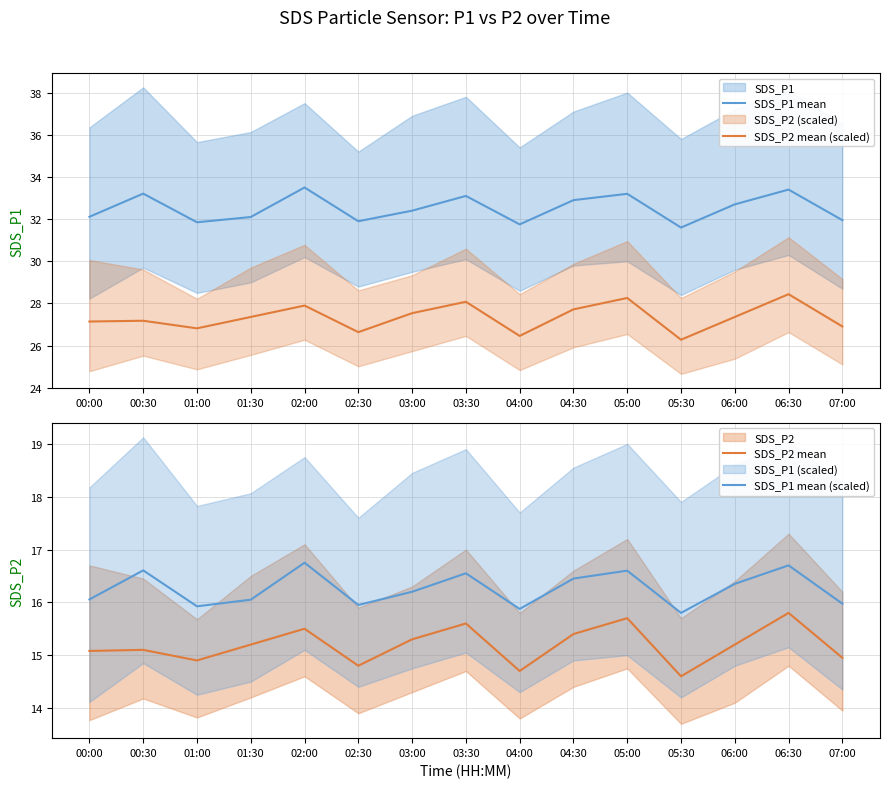

How many values in the SDS_P2 mean series exceed 15?

10